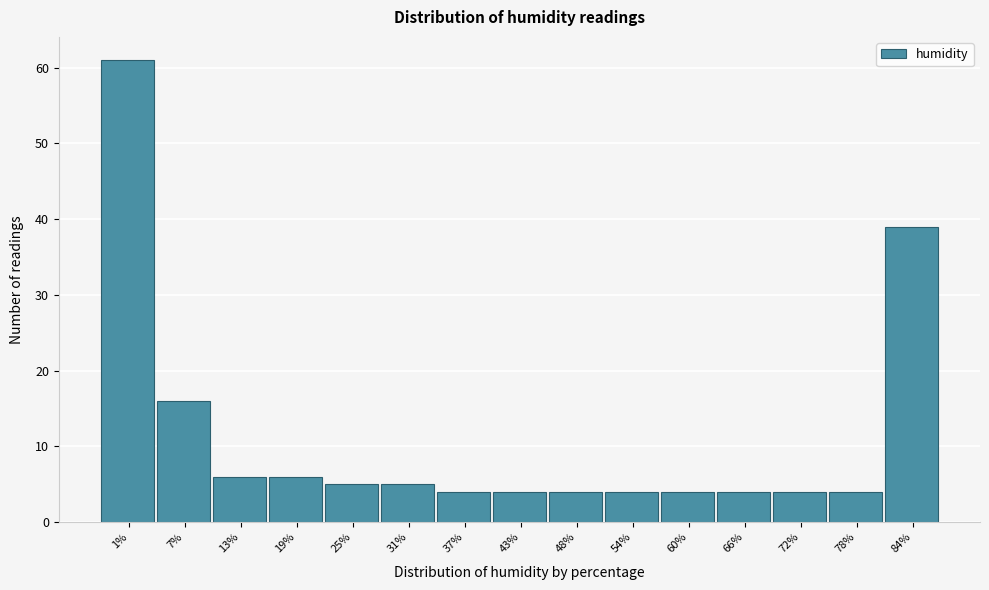

Reading left to right, extract all data points from this chart.

61	16	6	6	5	5	4	4	4	4	4	4	4	4	39